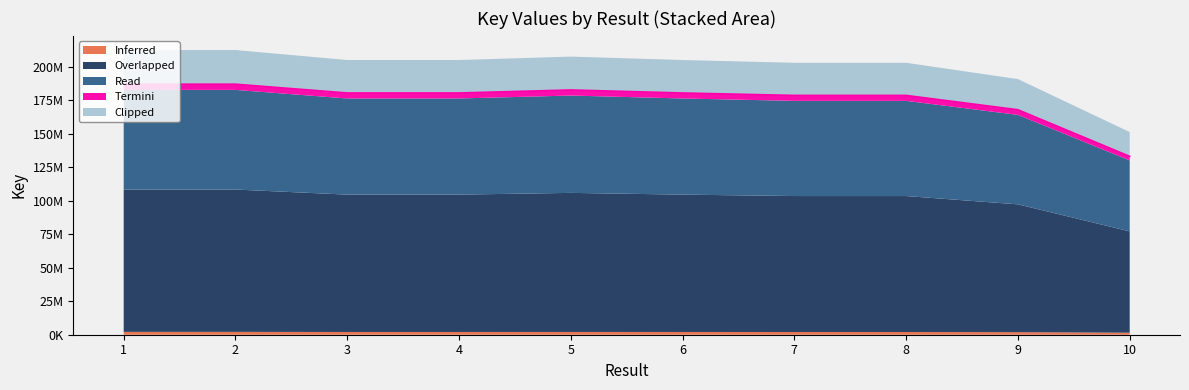

The value at 3 is 180570302.0. True or false?

True